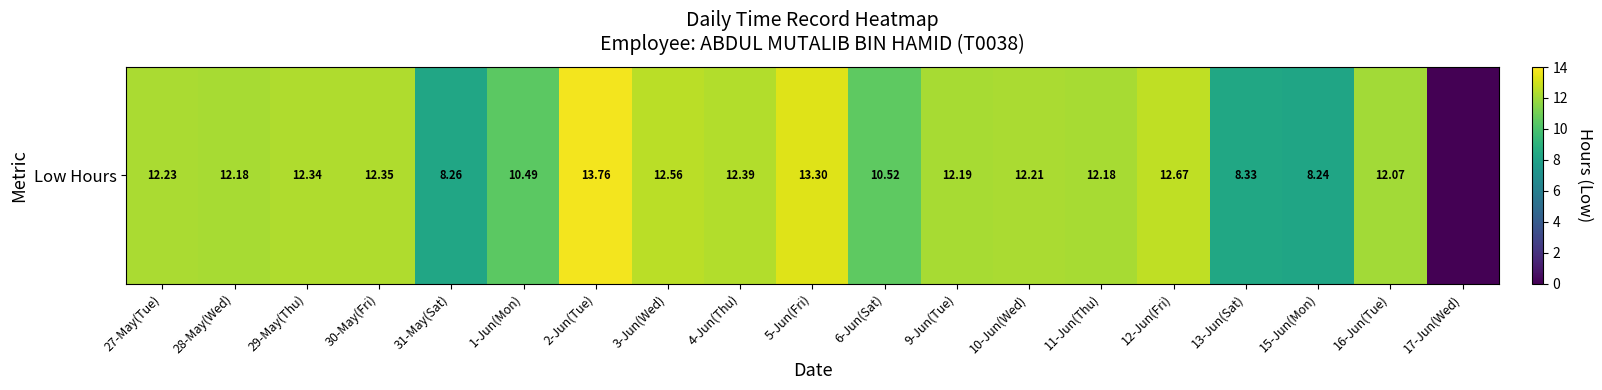

Which category has the lowest value across all series?

17-Jun(Wed)